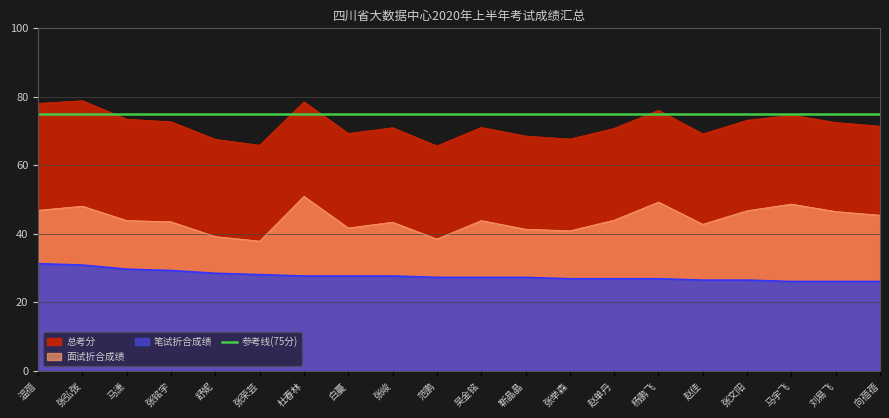

The value of 面试折合成绩 at 刘易飞 is 23.5. True or false?

False